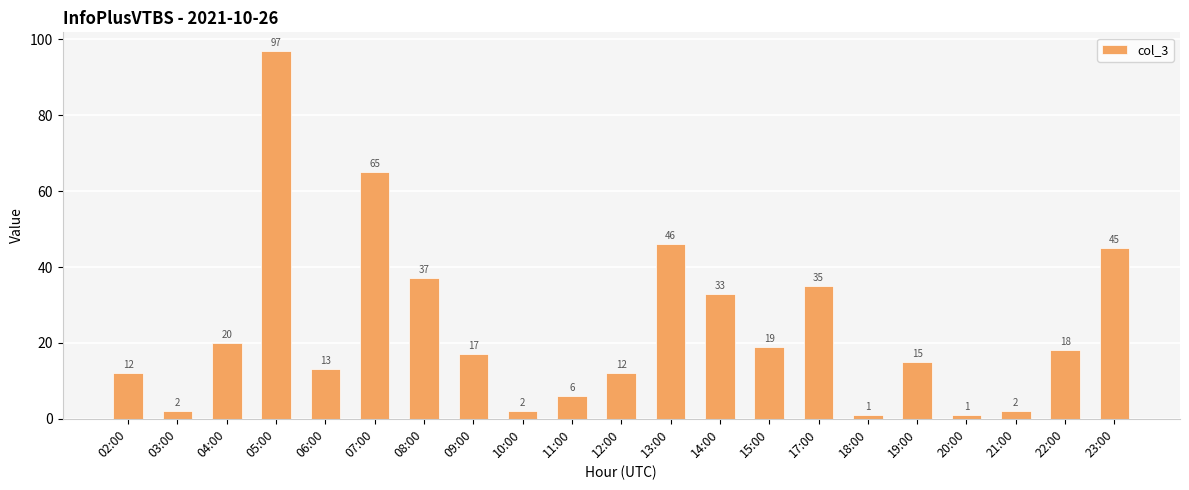

Reading right to left, list all the values displayed in this chart.

45	18	2	1	15	1	35	19	33	46	12	6	2	17	37	65	13	97	20	2	12